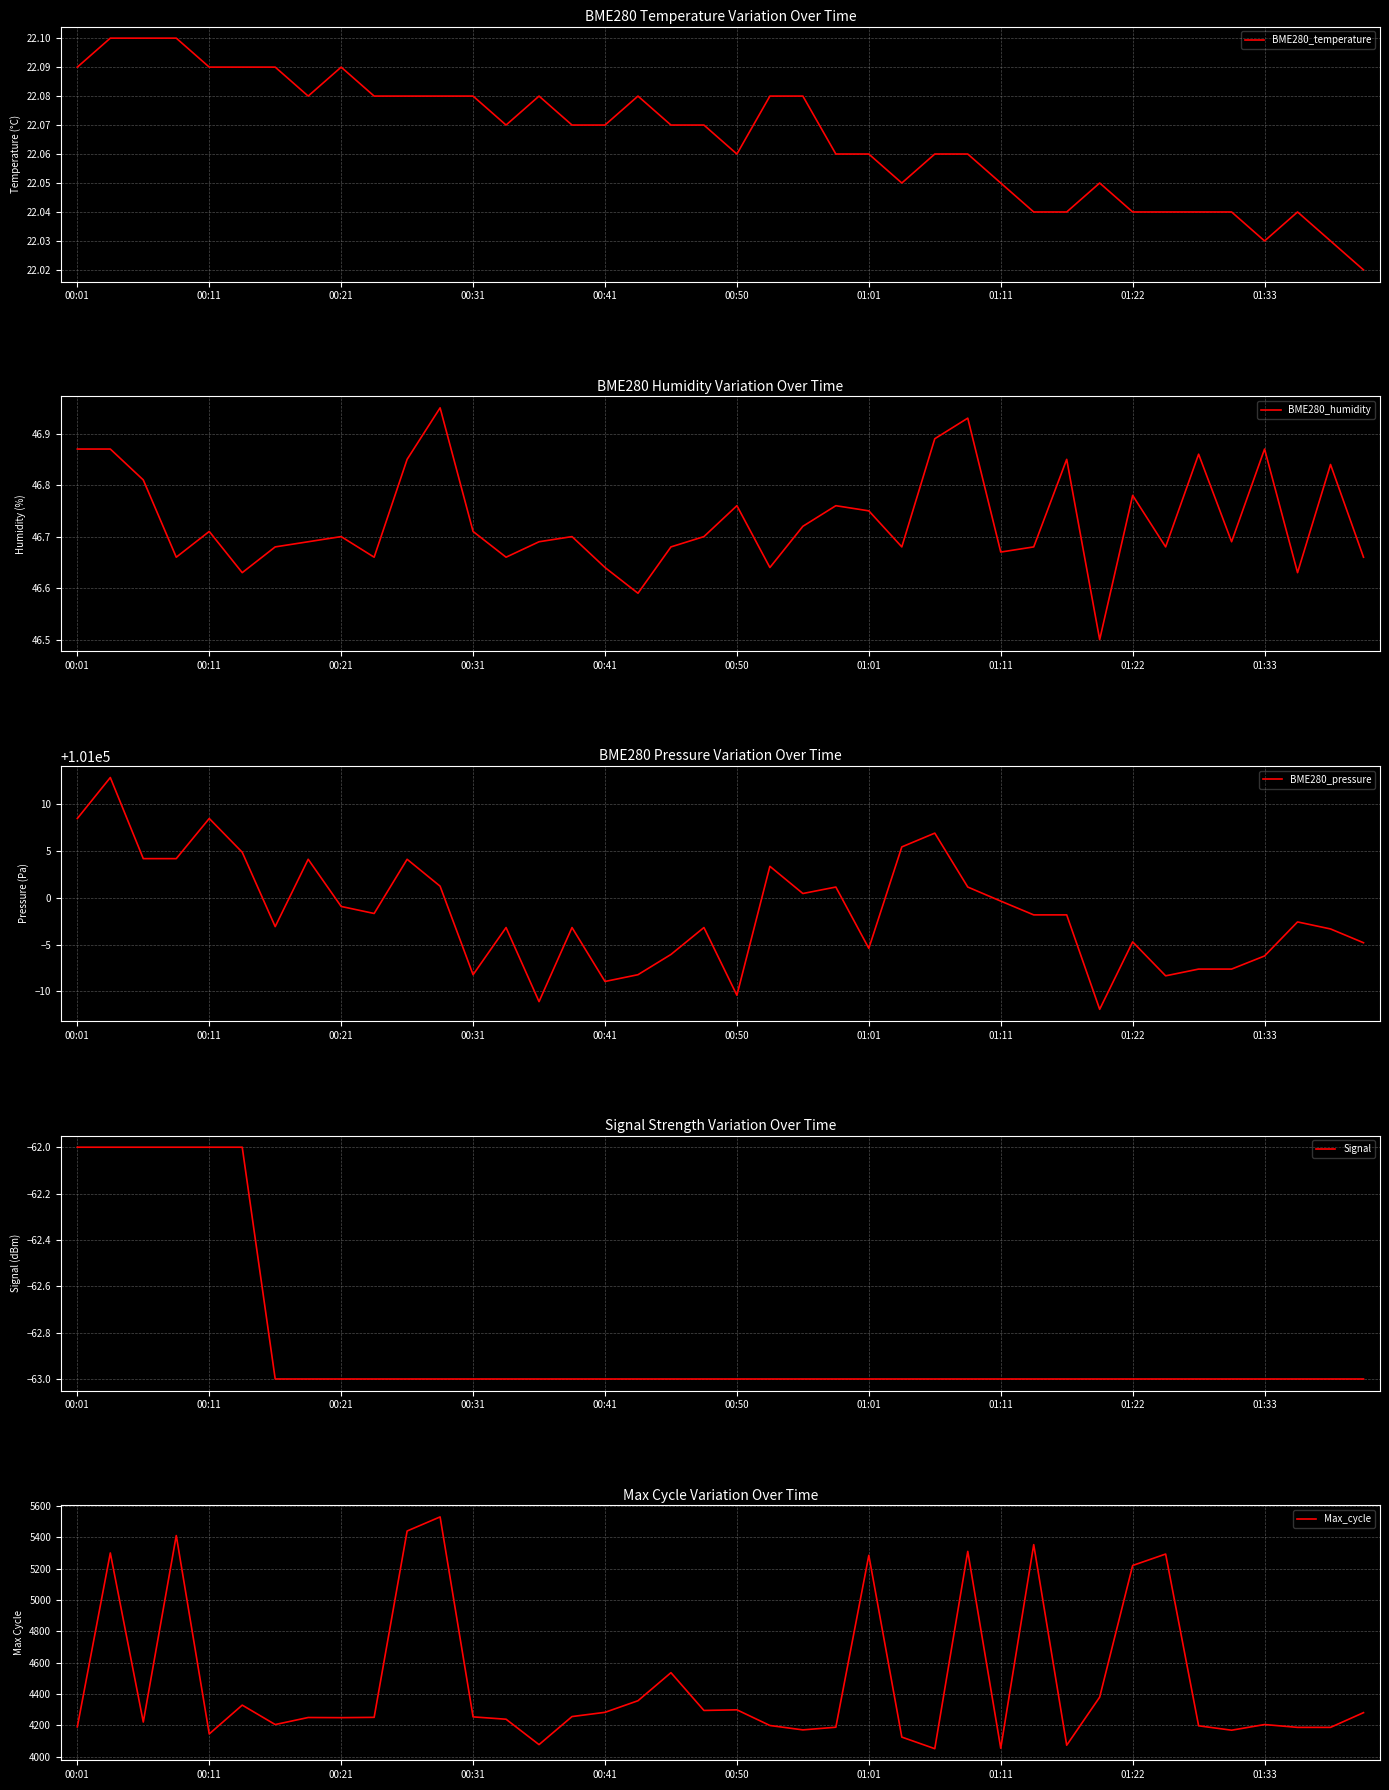

Which series changed the most between 00:01 and 33?

Max_cycle